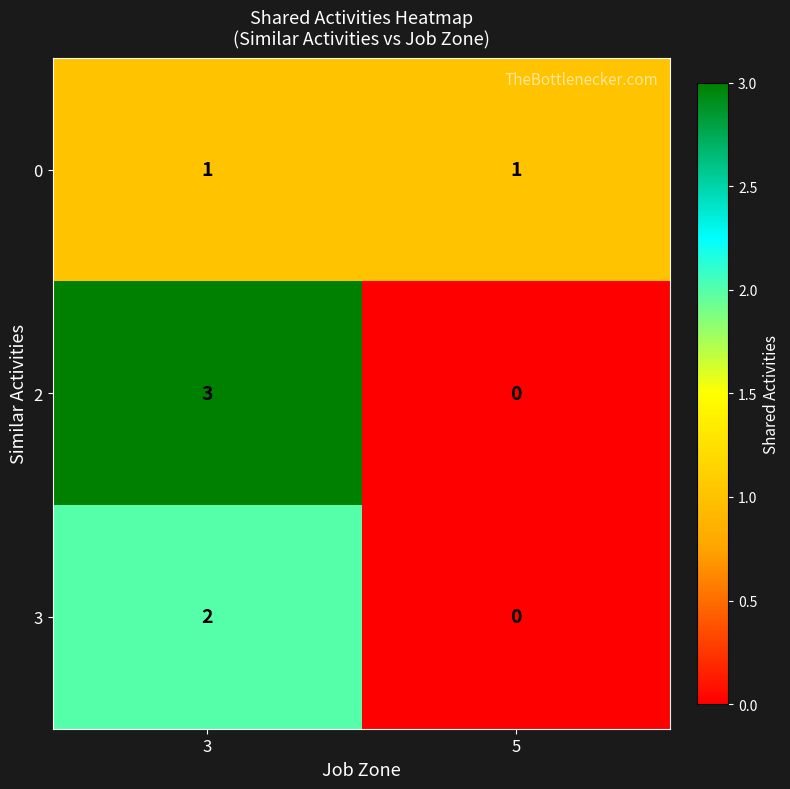

Which series has the widest spread of values?

2